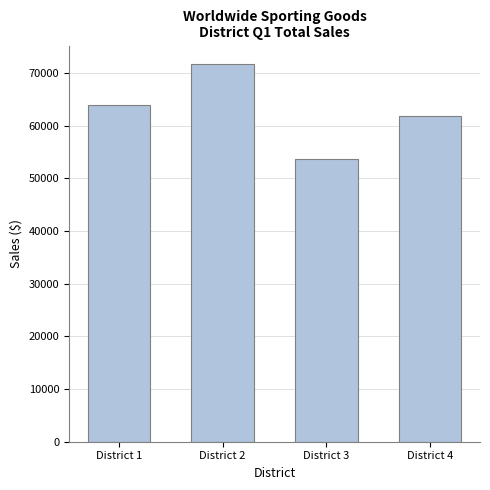

List the labels in order of value, largest first.

District 2, District 1, District 4, District 3